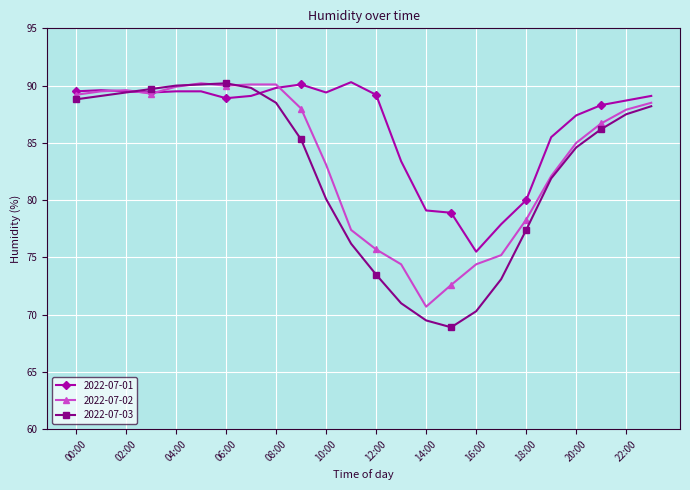

Which series ends up on top after the final intersection of 2022-07-02 and 2022-07-03?

2022-07-02